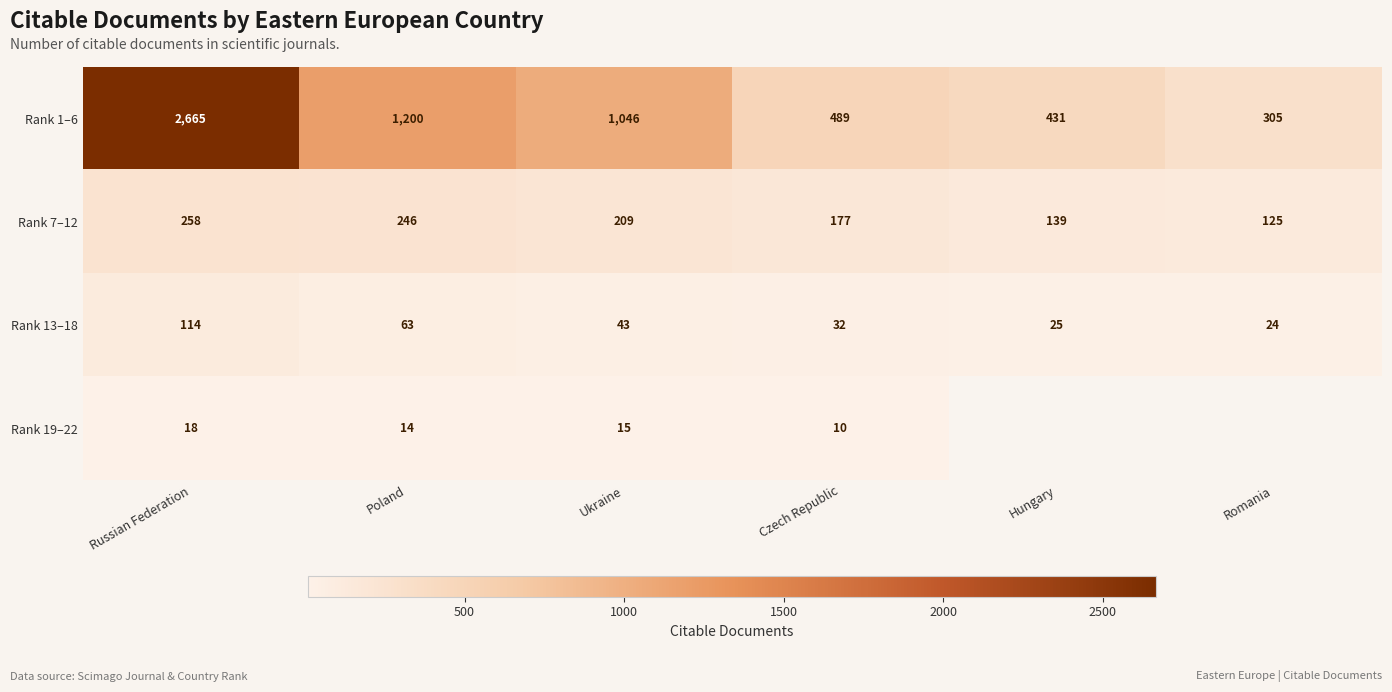

Where is Rank 7–12 nearest to the value 191?

Czech Republic